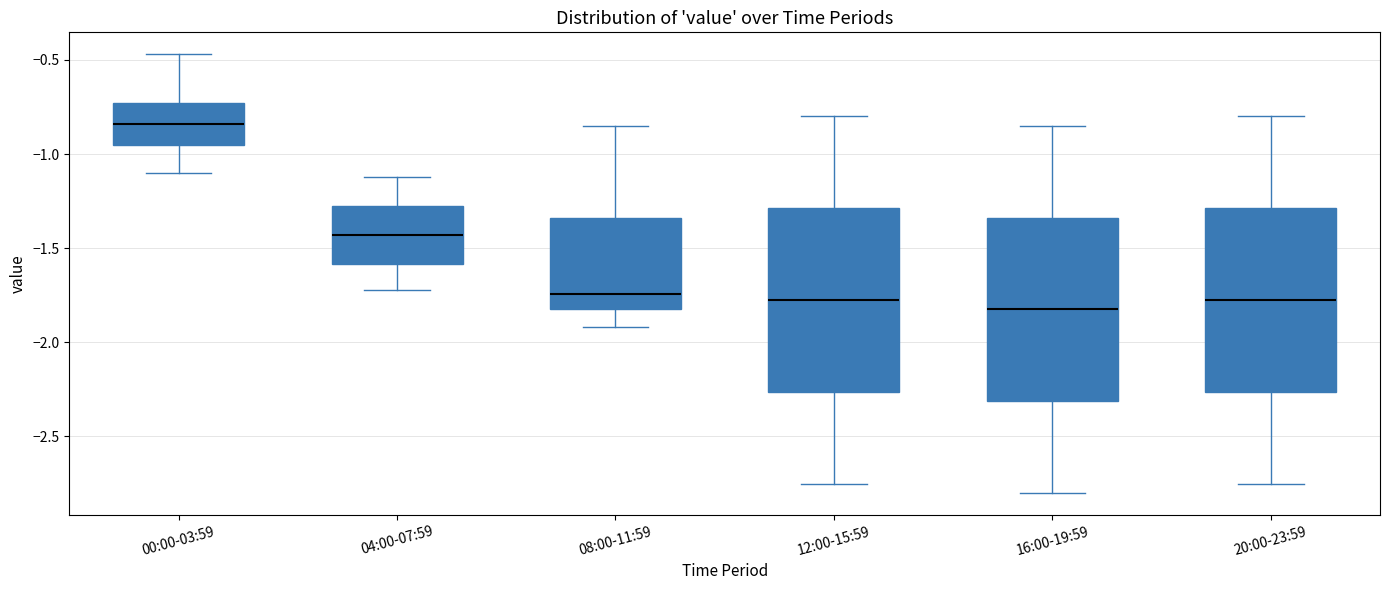

Reading left to right, transcribe this box plot: for each box, give where its median line is, the range the box spans, and where its two whiskers end, as read against the y-axis. The values are not printed on the chart, so give them approximately, as read against the axis.

00:00-03:59: median -0.85, box -0.95 to -0.75, whiskers -1.10 to -0.45
04:00-07:59: median -1.45, box -1.60 to -1.25, whiskers -1.70 to -1.10
08:00-11:59: median -1.75, box -1.80 to -1.35, whiskers -1.90 to -0.85
12:00-15:59: median -1.75, box -2.25 to -1.30, whiskers -2.75 to -0.80
16:00-19:59: median -1.80, box -2.30 to -1.35, whiskers -2.80 to -0.85
20:00-23:59: median -1.75, box -2.25 to -1.30, whiskers -2.75 to -0.80